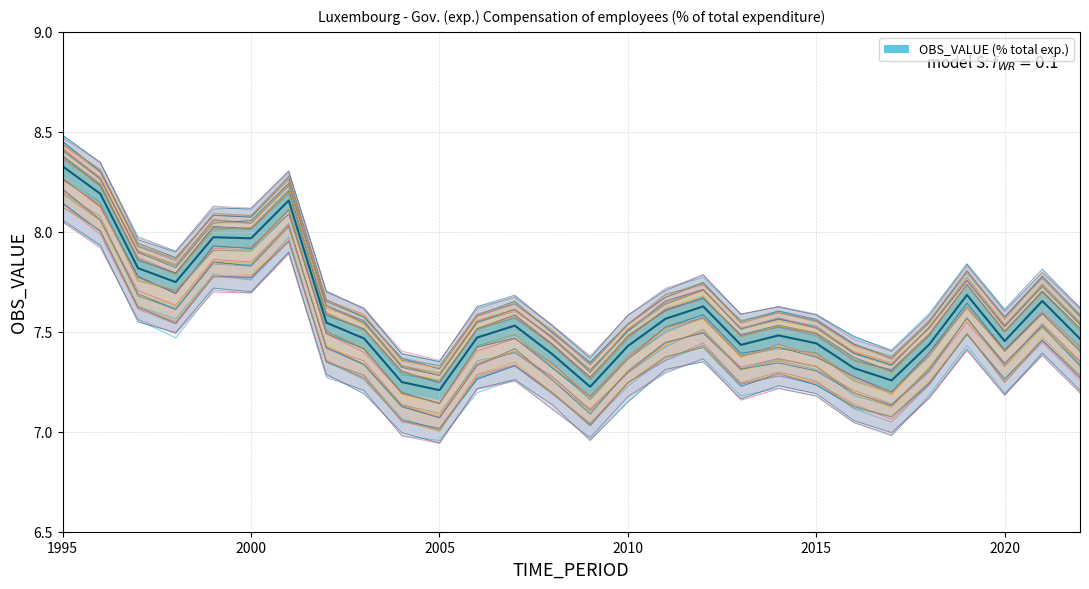

How many lines are shown in the chart?

1